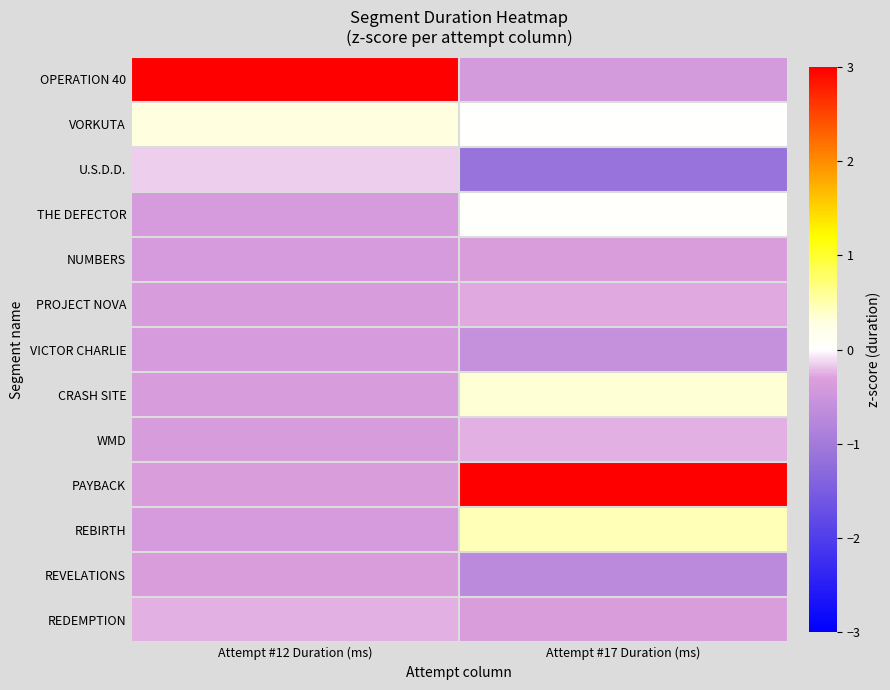

Between Attempt #12 Duration (ms) and Attempt #17 Duration (ms), which series saw the biggest shift?

OPERATION 40